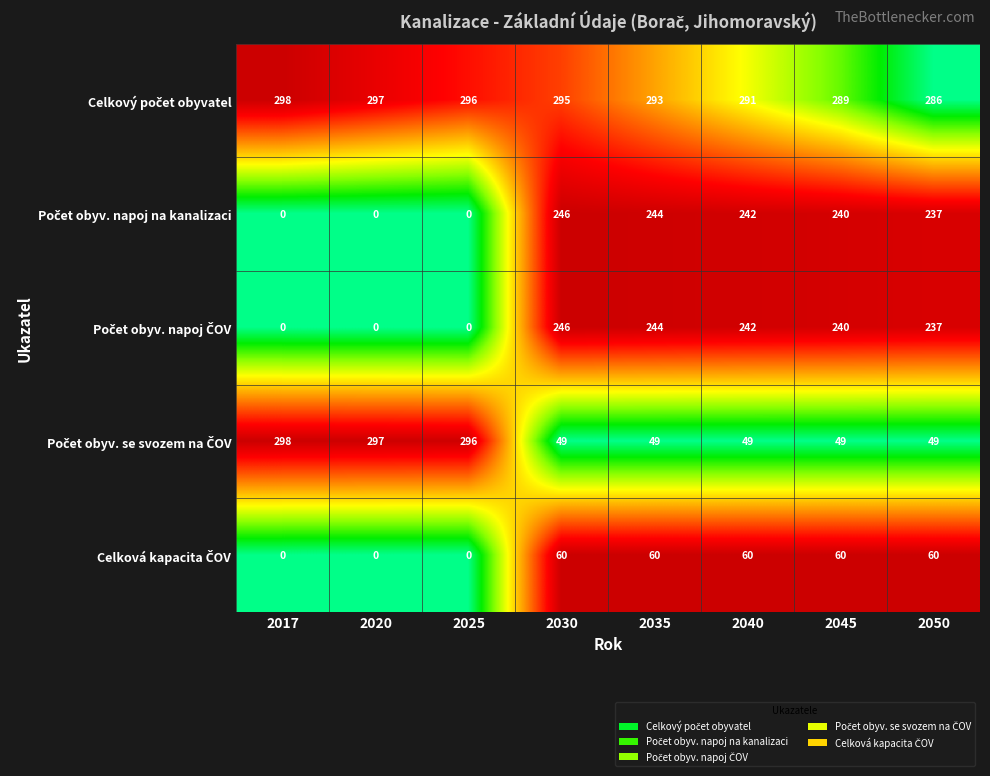

What is the total value across all series at 2030?

896